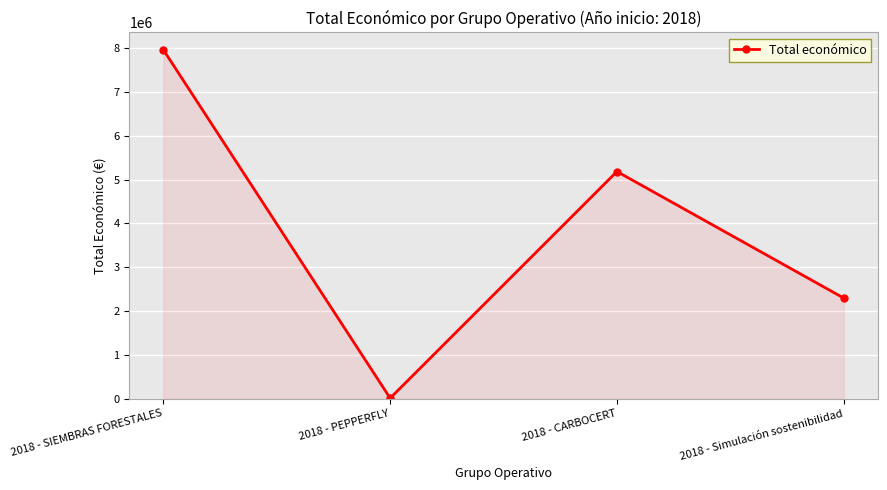

What is the difference between the values at 2018 - CARBOCERT and 2018 - SIEMBRAS FORESTALES?

2780158